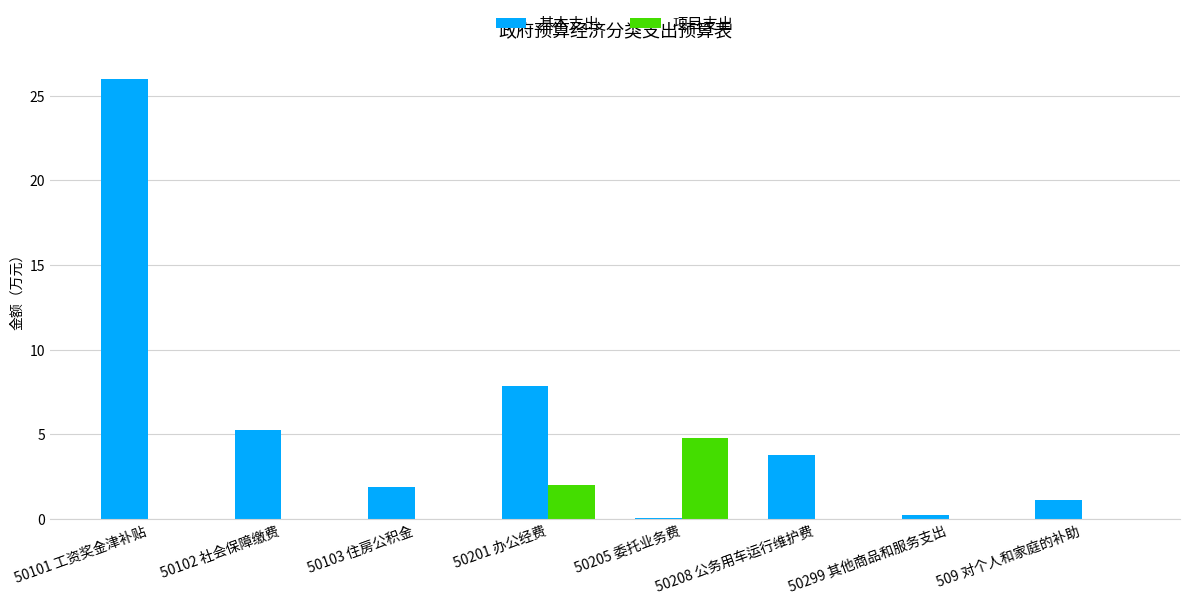

Is the value of 项目支出 at 50102 社会保障缴费 greater than the value of 基本支出 at 50208 公务用车运行维护费?

No